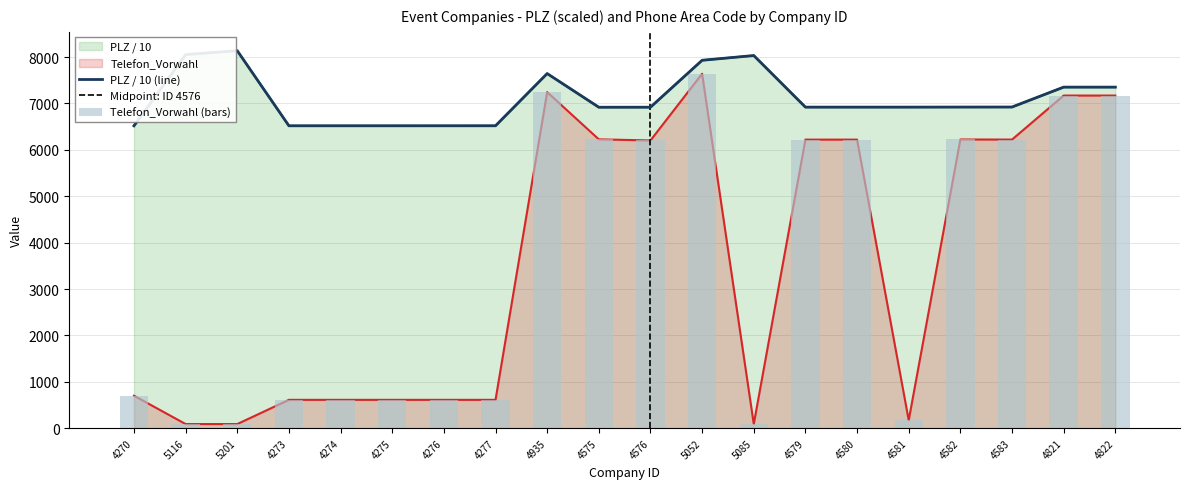

List the series in order of their peak value, highest first.

PLZ, Telefon_Vorwahl